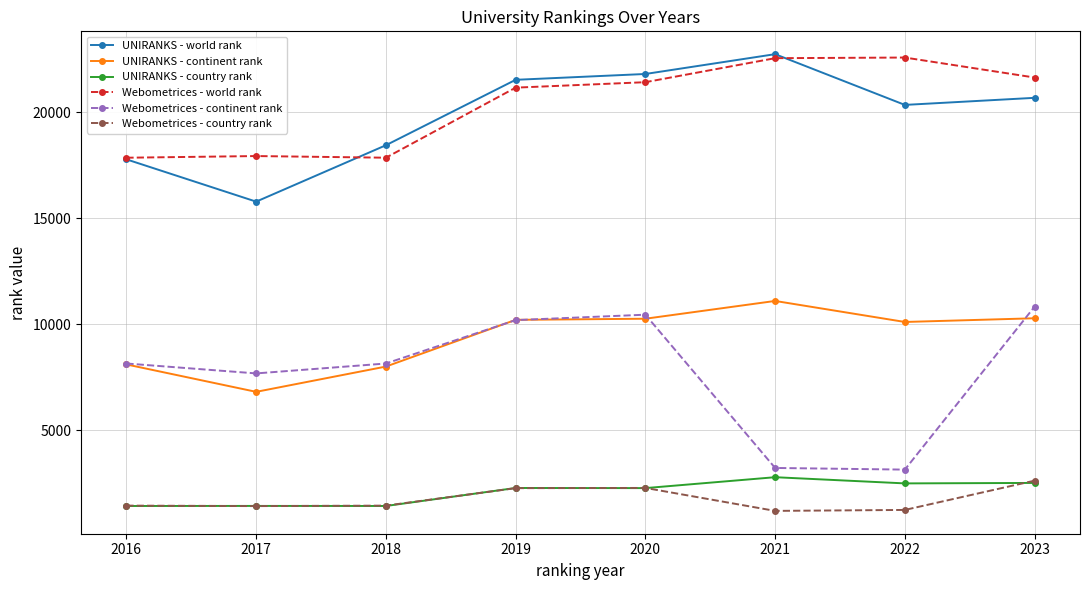

What value does the UNIRANKS - world rank series have at 2023?

20670